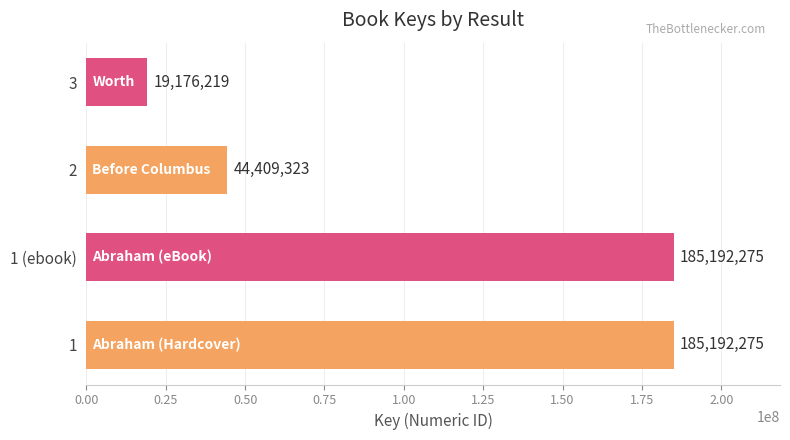

Where is the data nearest to the value 102184247?

2